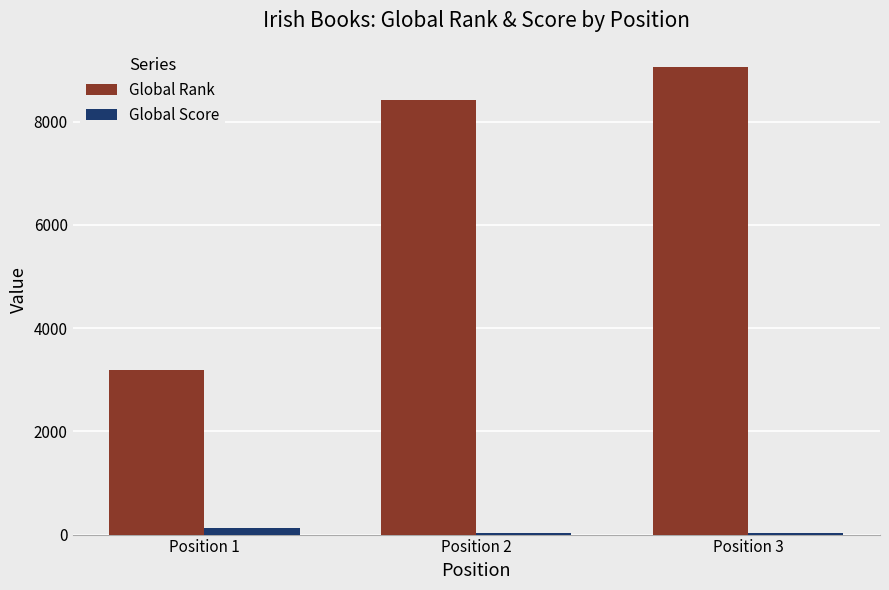

What is the value of the Global Score bar at the 1st from the left?

118